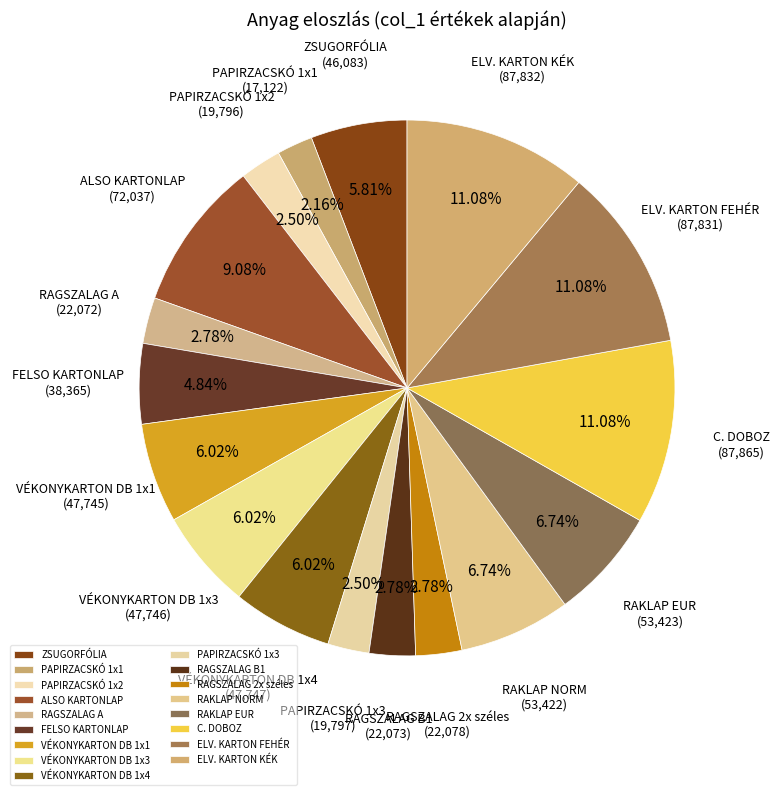

What percentage is the VÉKONYKARTON DB 1x3 slice, to the nearest percent?

6%